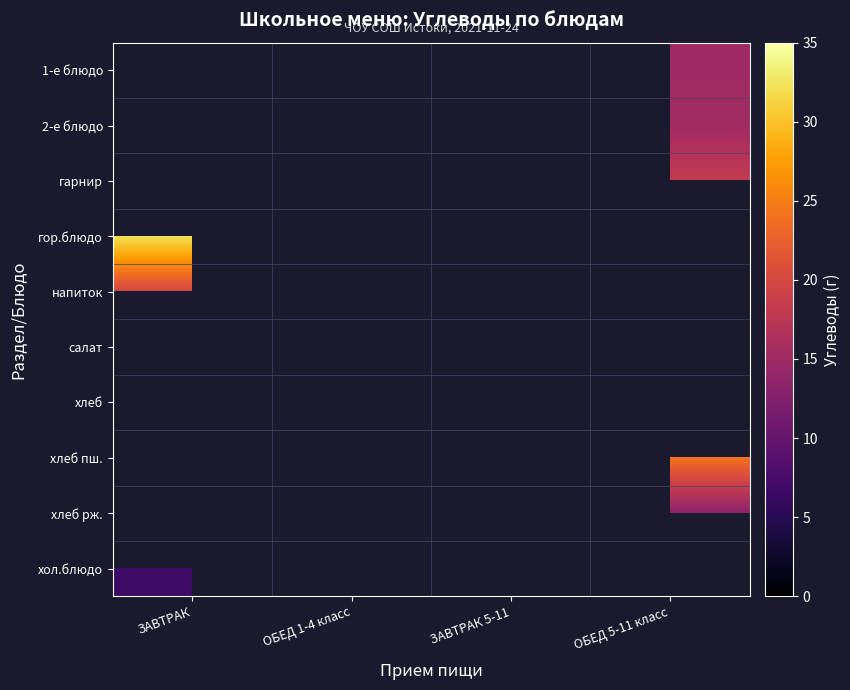

What is the maximum value shown in the chart?

32.5